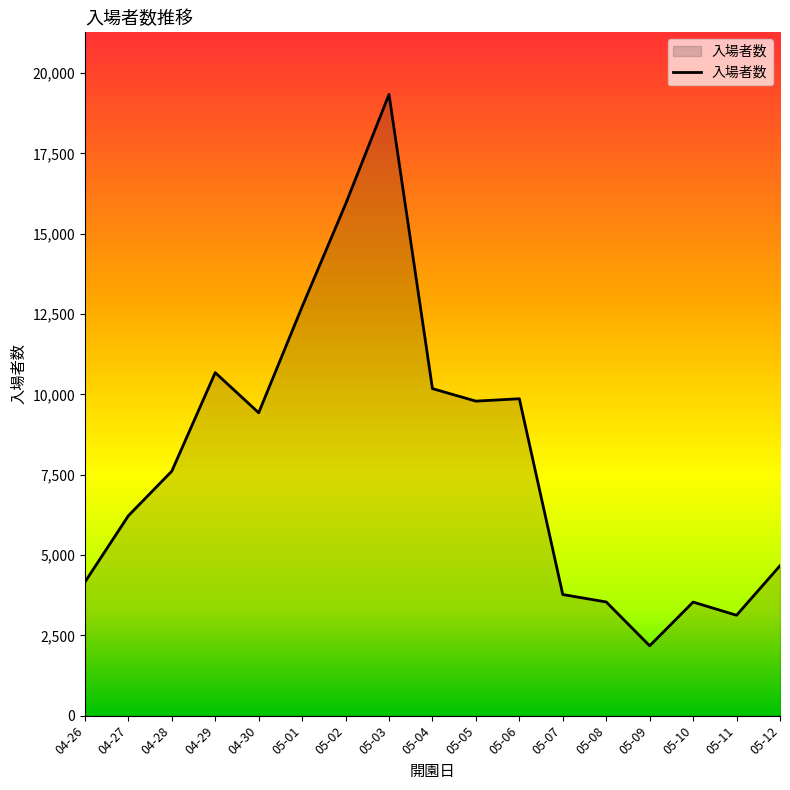

What is the ratio of the value at 05-10 to the value at 04-28?

0.5